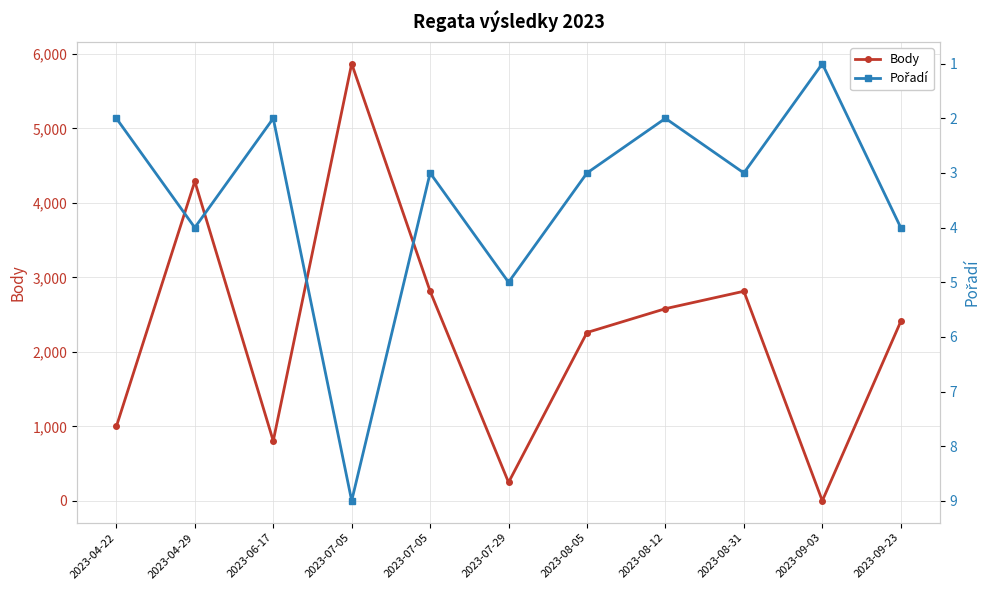

What are all the series names shown in the legend?

Body, Pořadí